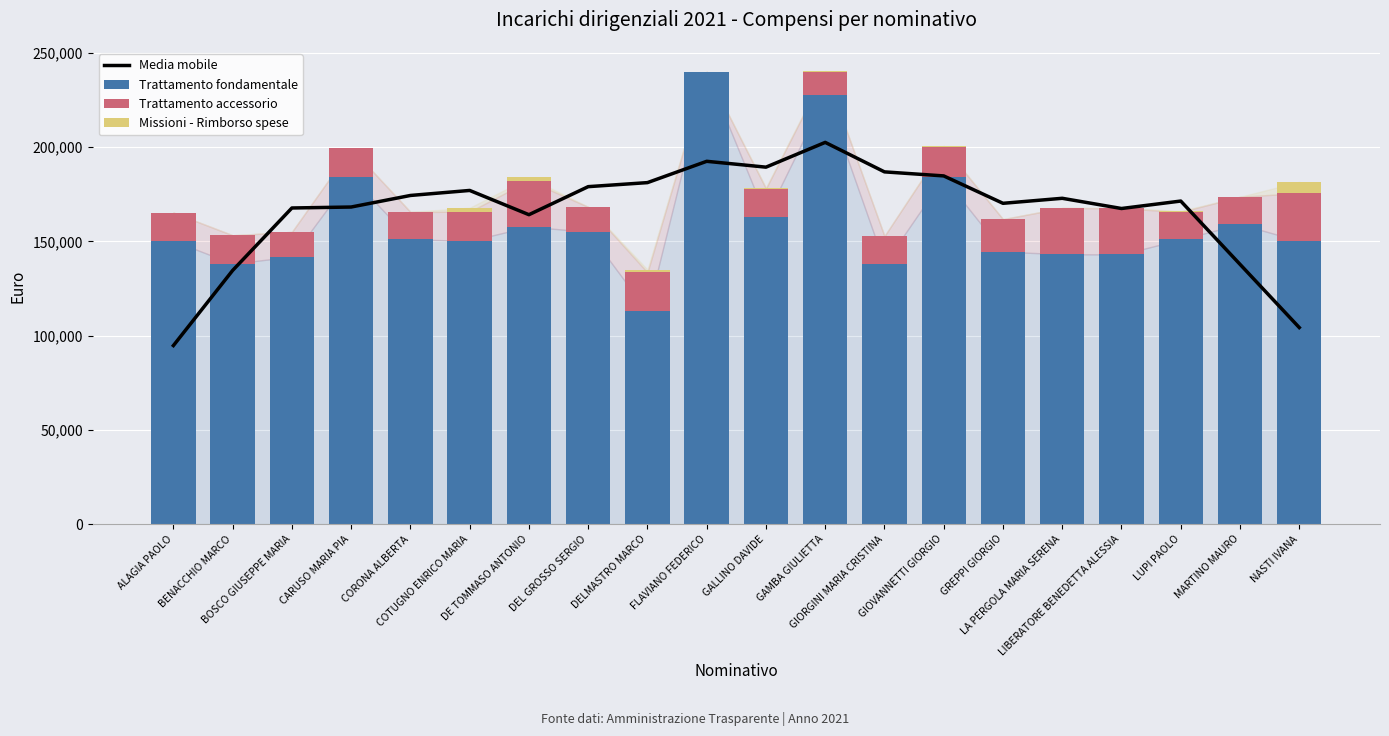

True or false: Missioni - Rimborso spese has a value of 3191.6 at GREPPI GIORGIO.

False